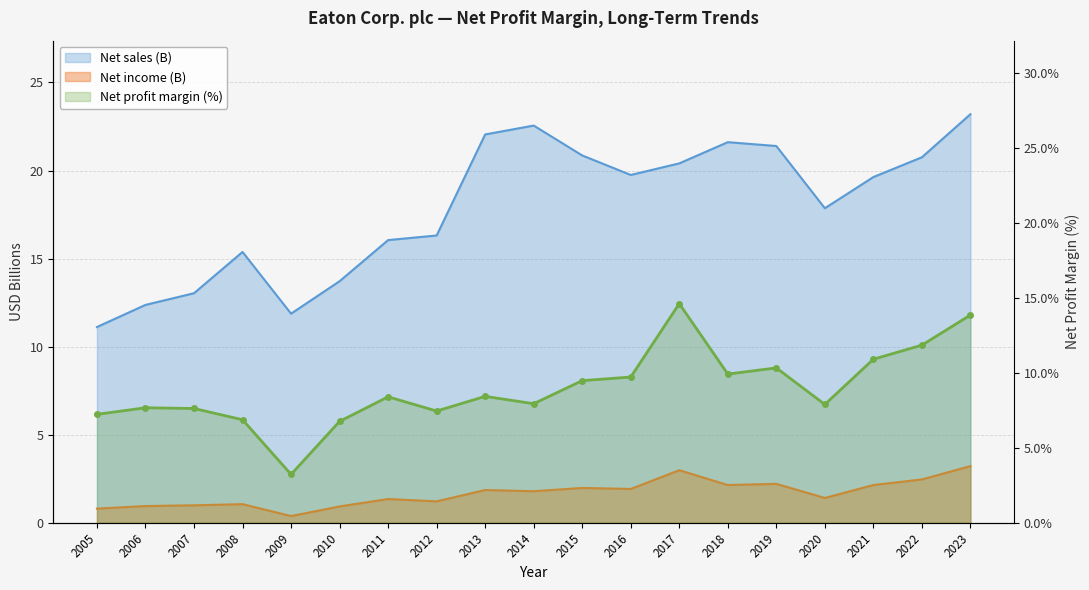

Reading left to right, transcribe all the data shown in this chart.

Net profit margin: 2005=7.2	2006=7.7	2007=7.6	2008=6.9	2009=3.2	2010=6.8	2011=8.4	2012=7.5	2013=8.4	2014=8.0	2015=9.5	2016=9.7	2017=14.6	2018=9.9	2019=10.3	2020=7.9	2021=10.9	2022=11.9	2023=13.9
Net income (M): 2005=0.8	2006=0.9	2007=1.0	2008=1.1	2009=0.4	2010=0.9	2011=1.4	2012=1.2	2013=1.9	2014=1.8	2015=2.0	2016=1.9	2017=3.0	2018=2.1	2019=2.2	2020=1.4	2021=2.1	2022=2.5	2023=3.2
Net sales (M): 2005=11.1	2006=12.4	2007=13.0	2008=15.4	2009=11.9	2010=13.7	2011=16.0	2012=16.3	2013=22.0	2014=22.6	2015=20.9	2016=19.7	2017=20.4	2018=21.6	2019=21.4	2020=17.9	2021=19.6	2022=20.8	2023=23.2